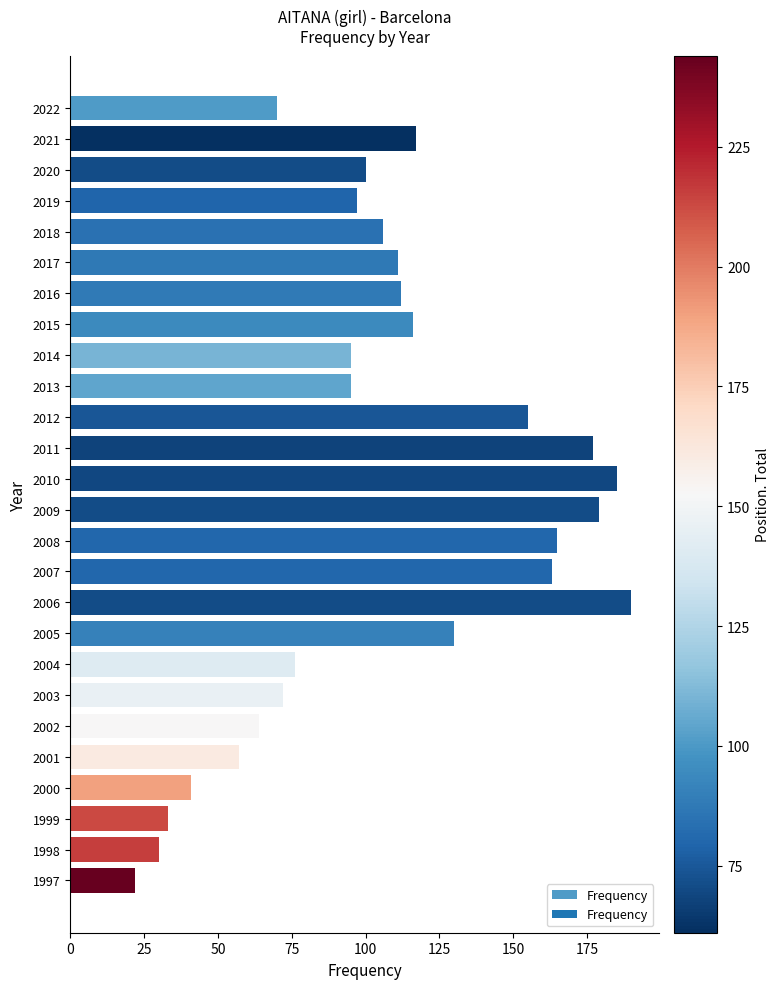

How many bars are there in total?

26